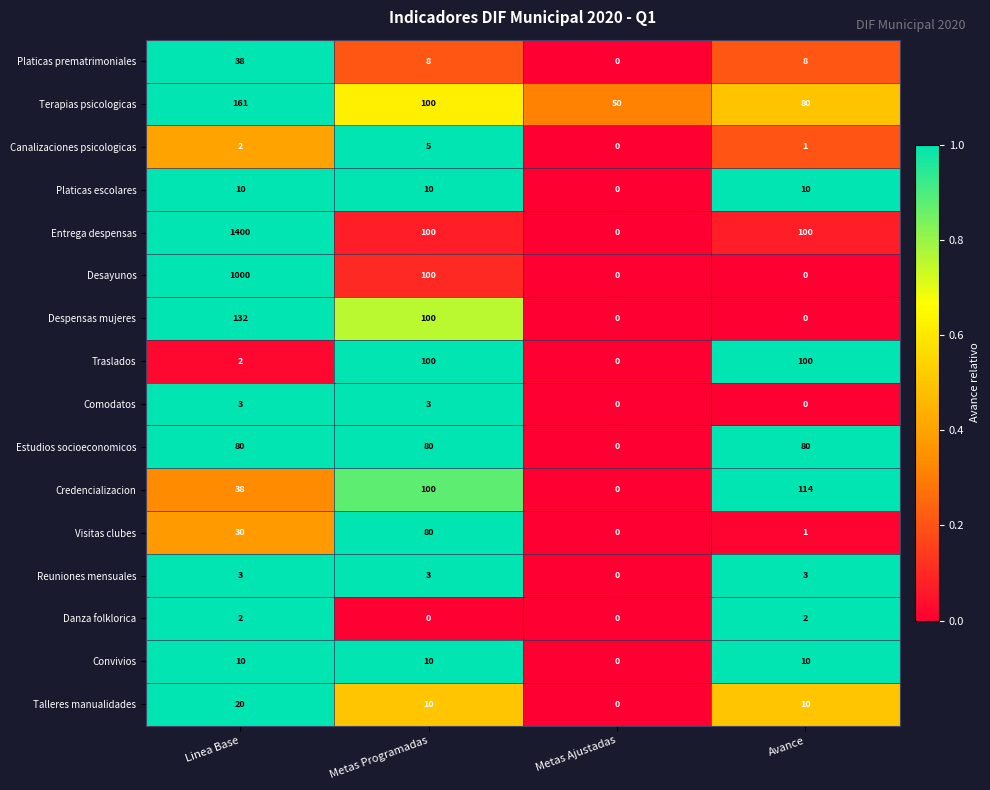

Which series has the widest spread of values?

Entrega despensas